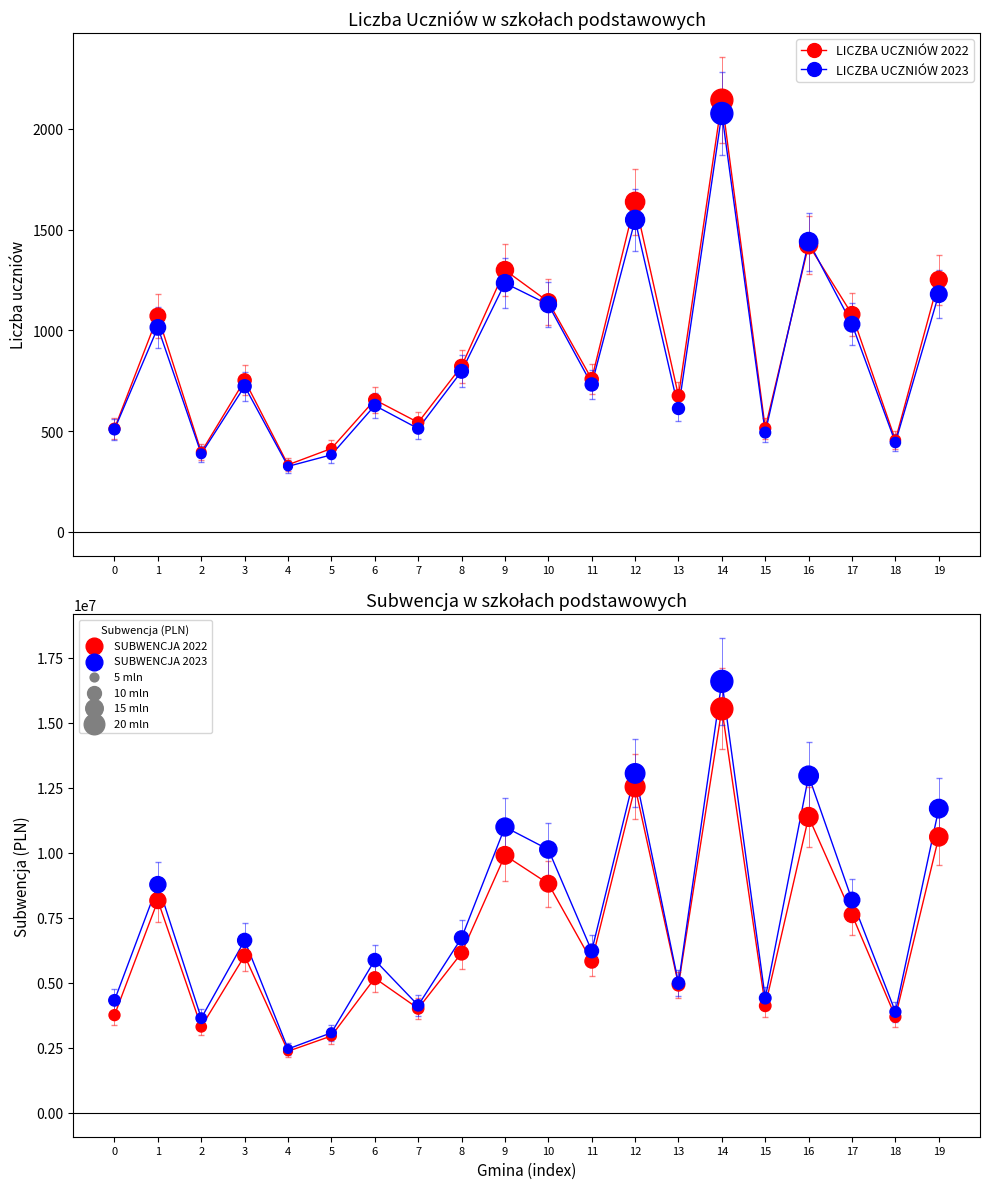

Which series reaches the minimum Y coordinate?

LICZBA UCZNIÓW 2023